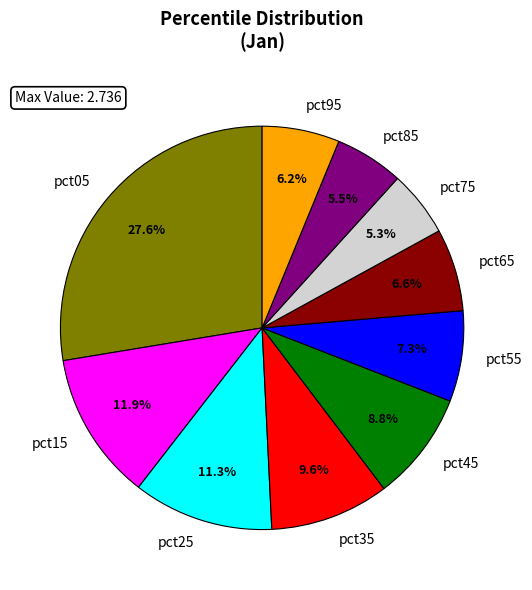

Combined, what portion of the pie is pct65 and pct15?

18.5%